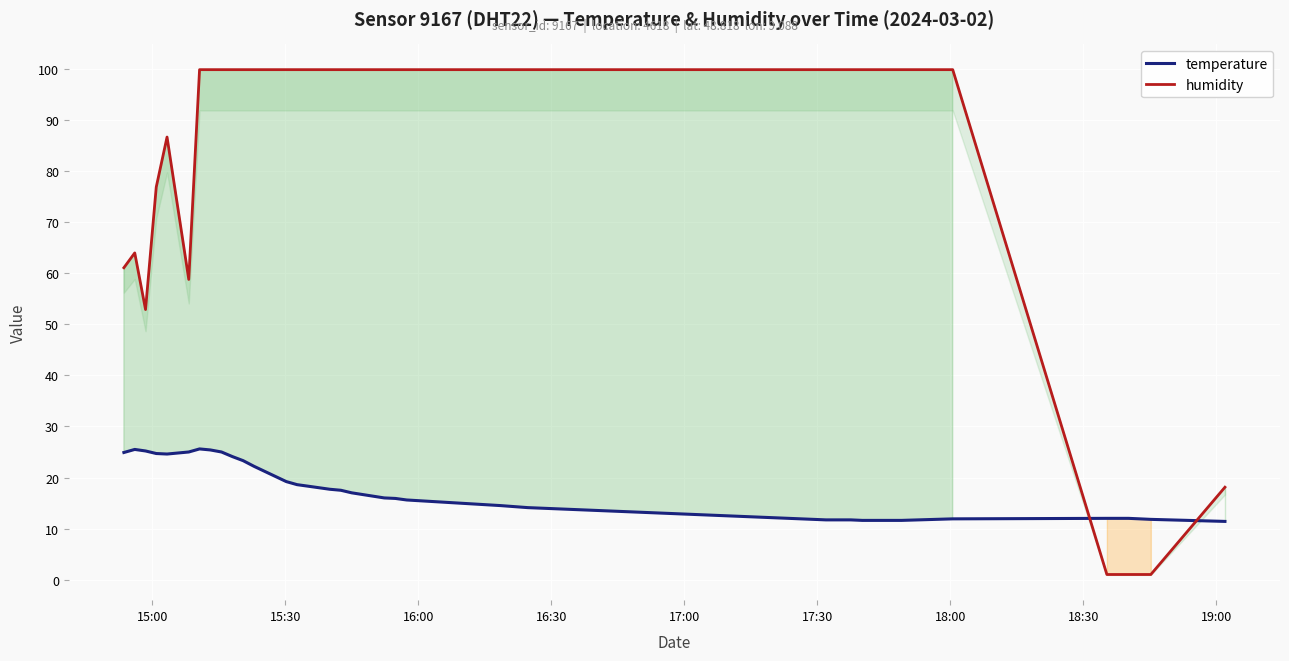

Which series has the largest total across all categories?

humidity